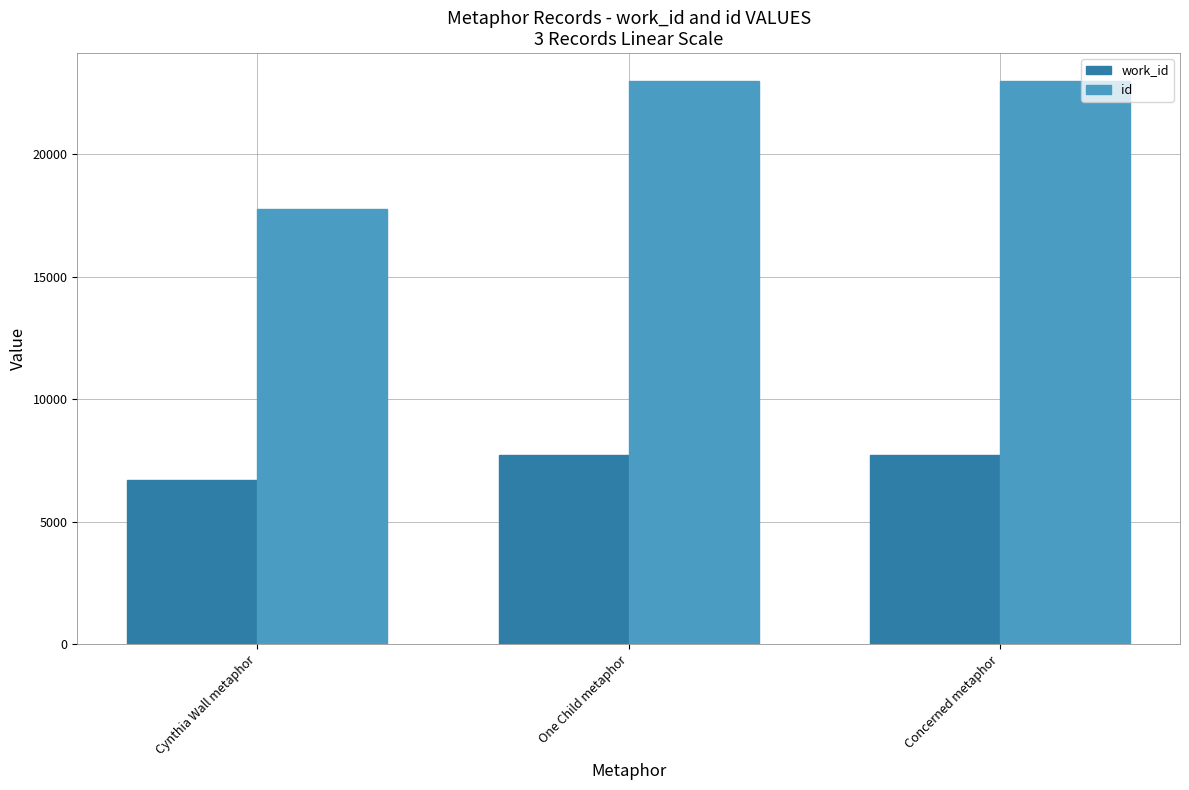

Does the chart contain any negative values?

No